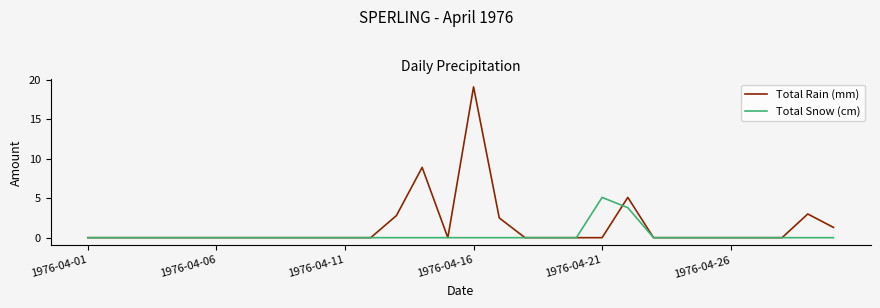

What is the greatest value displayed?

19.1